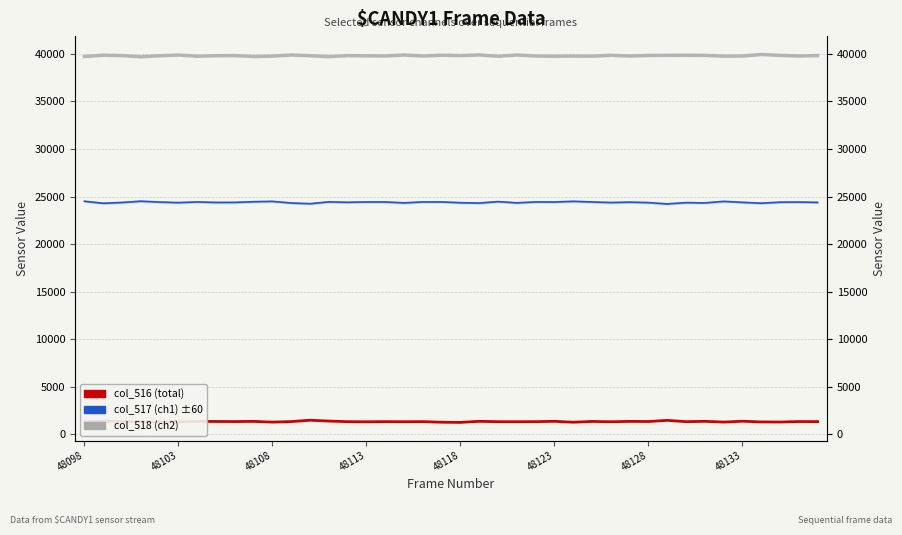

What is the approximate value of col_517 (ch1) at 29, to the nearest 50?

24400